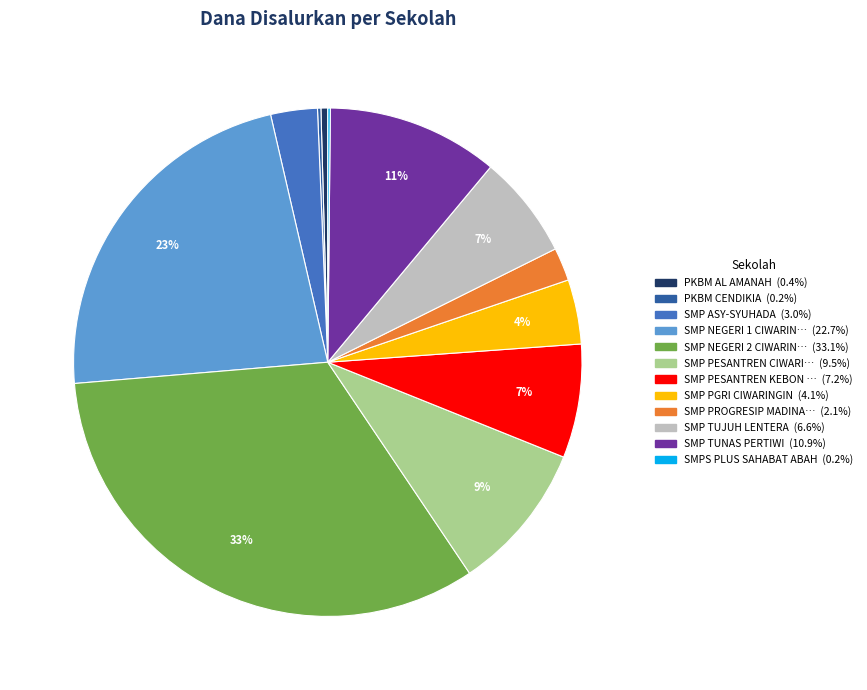

To the nearest percent, what is the average slice percentage?

8%